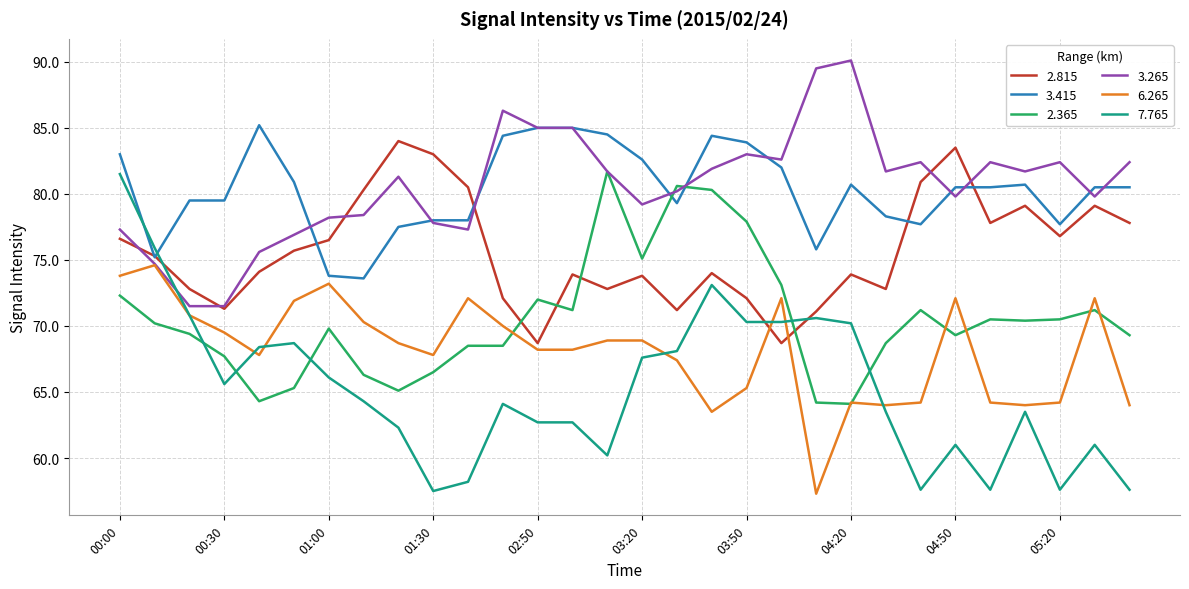

How many lines are shown in the chart?

6